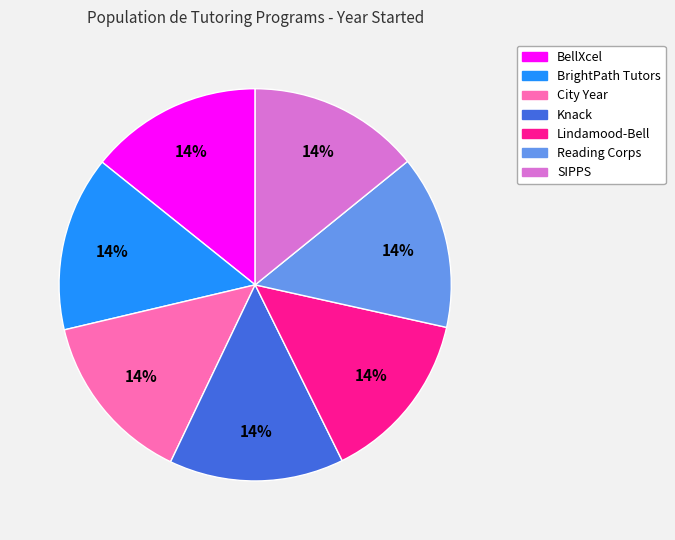

Combined, do BellXcel and City Year account for over 50%?

No